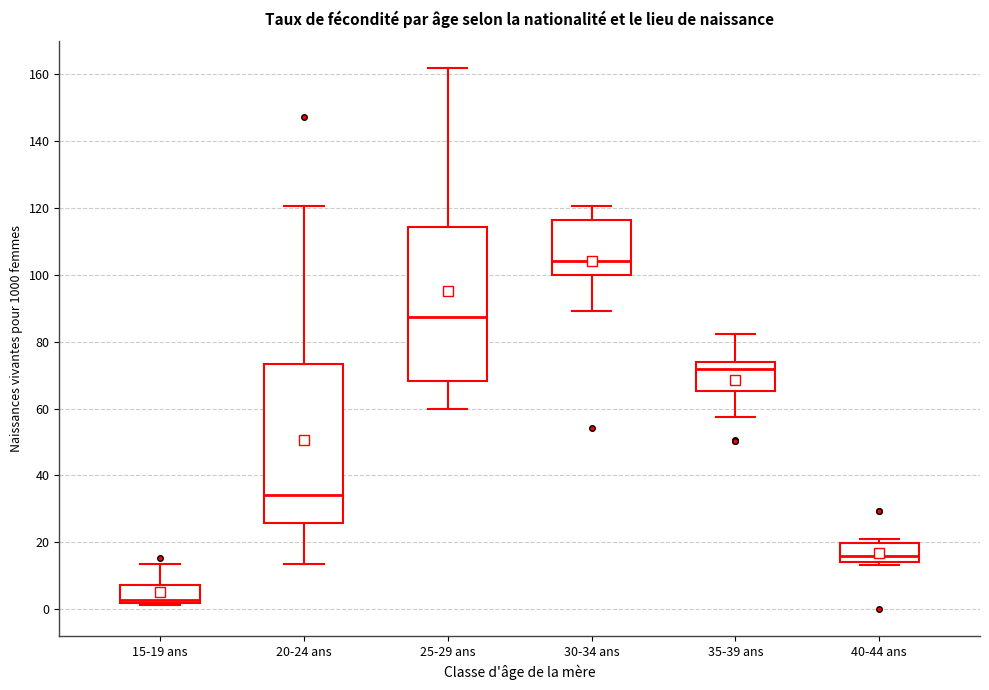

Reading left to right, read every box against the y-axis: the position of its median line, the range the box covers, and the ends of its whiskers. The values are not printed on the chart, so give them approximately, as read against the axis.

15-19 ans: median 2 (just above the box's lower edge), box 2 to 8, whiskers 2 (just below the box's lower edge) to 14
20-24 ans: median 34, box 26 to 74, whiskers 14 to 120
25-29 ans: median 88, box 68 to 114, whiskers 60 to 162
30-34 ans: median 104, box 100 to 116, whiskers 90 to 120
35-39 ans: median 72, box 66 to 74, whiskers 58 to 82
40-44 ans: median 16, box 14 to 20, whiskers 14 (just below the box's lower edge) to 22